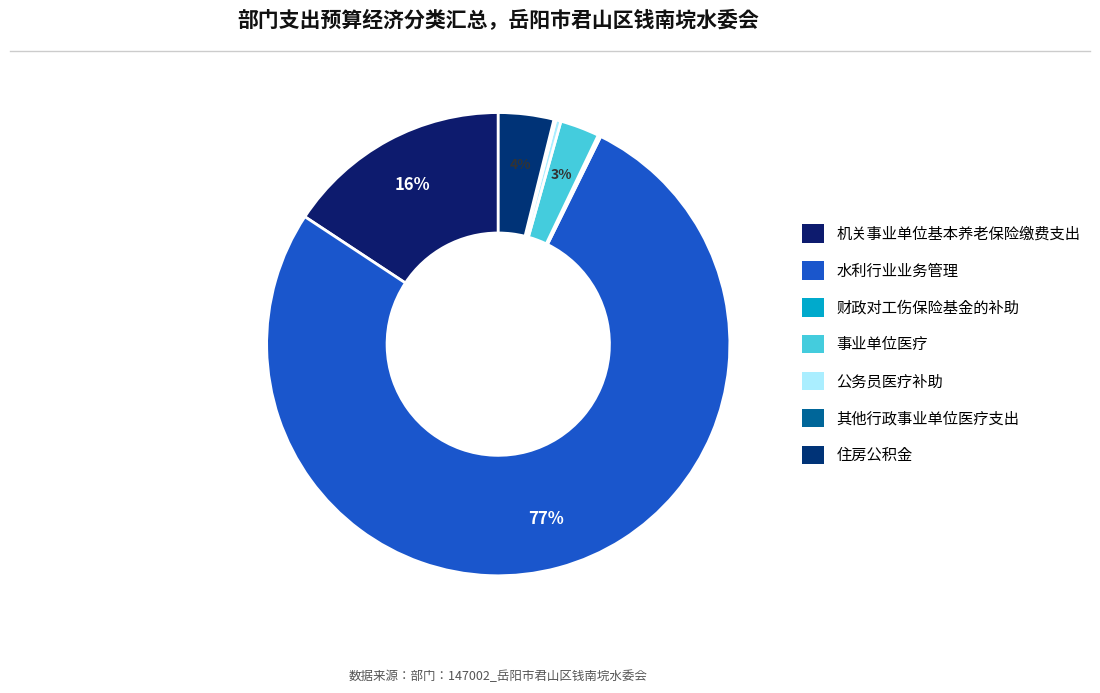

What percentage is NOT represented by 公务员医疗补助?

99.6%